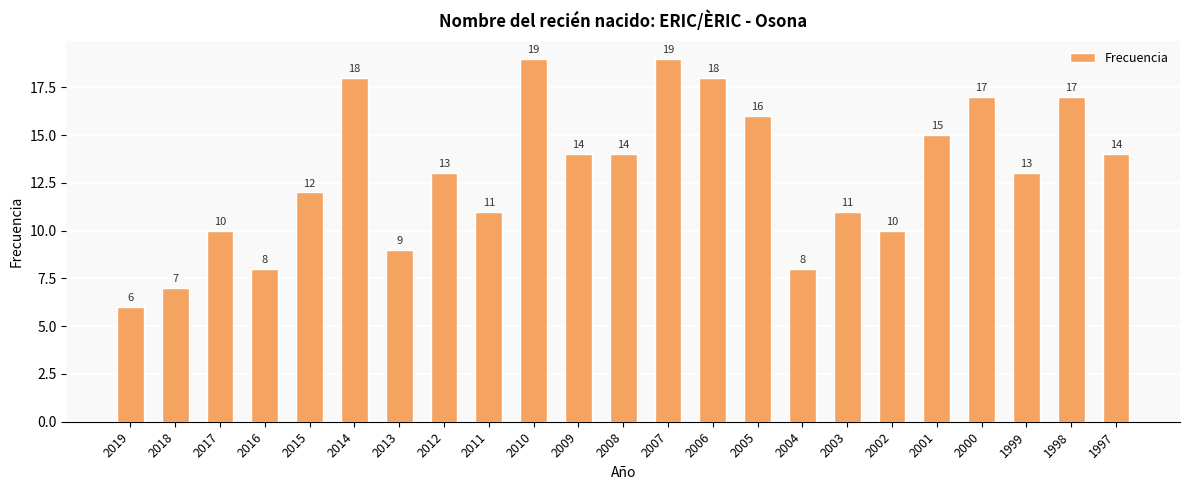

What is the difference between the maximum and second lowest values?

12